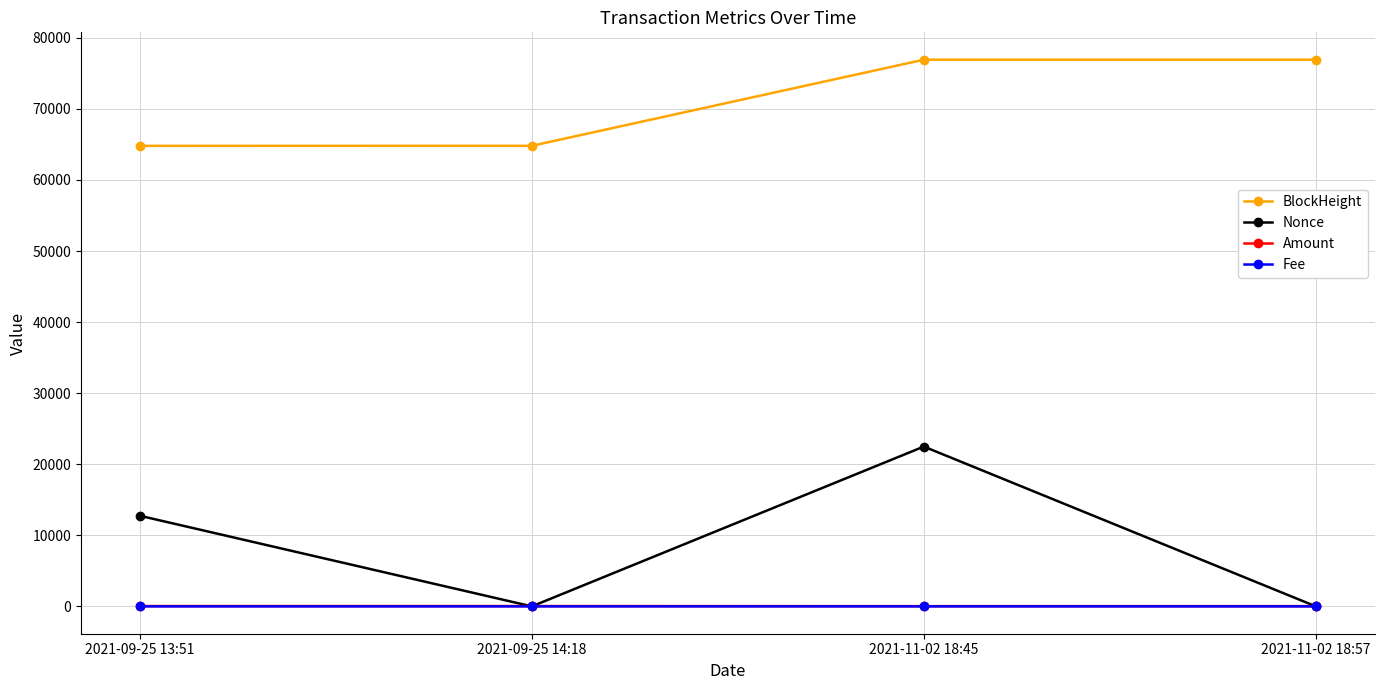

The value of BlockHeight at 2021-09-25 14:18 is 64809.0. True or false?

True